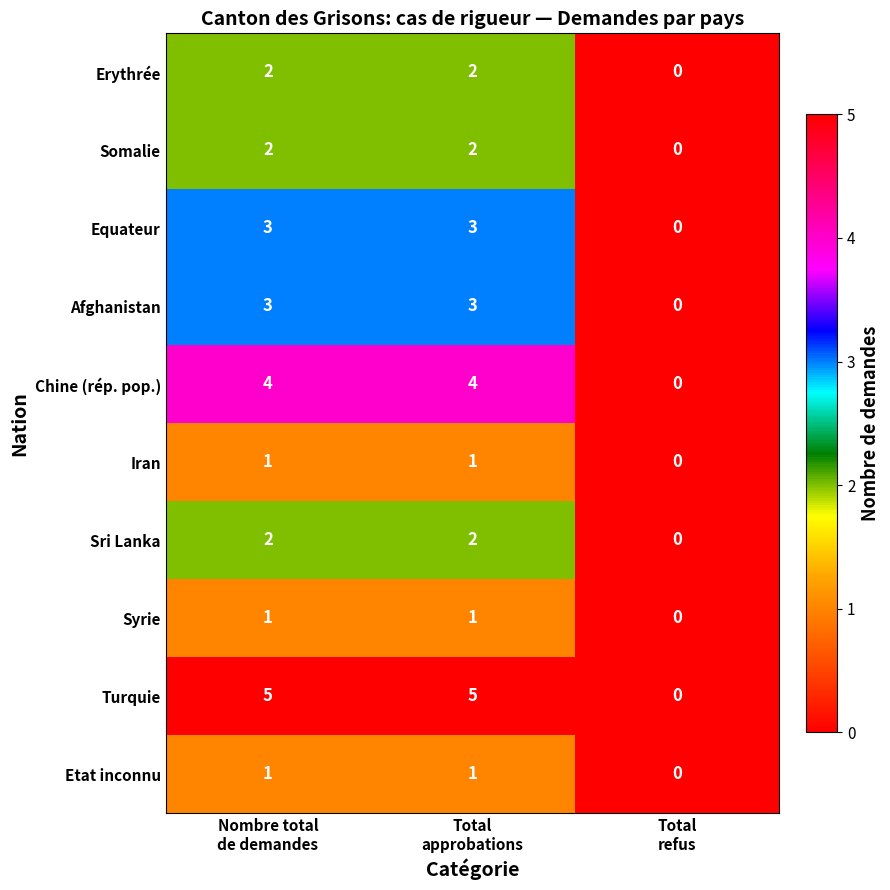

How many Afghanistan values are between 0 and 3?

3